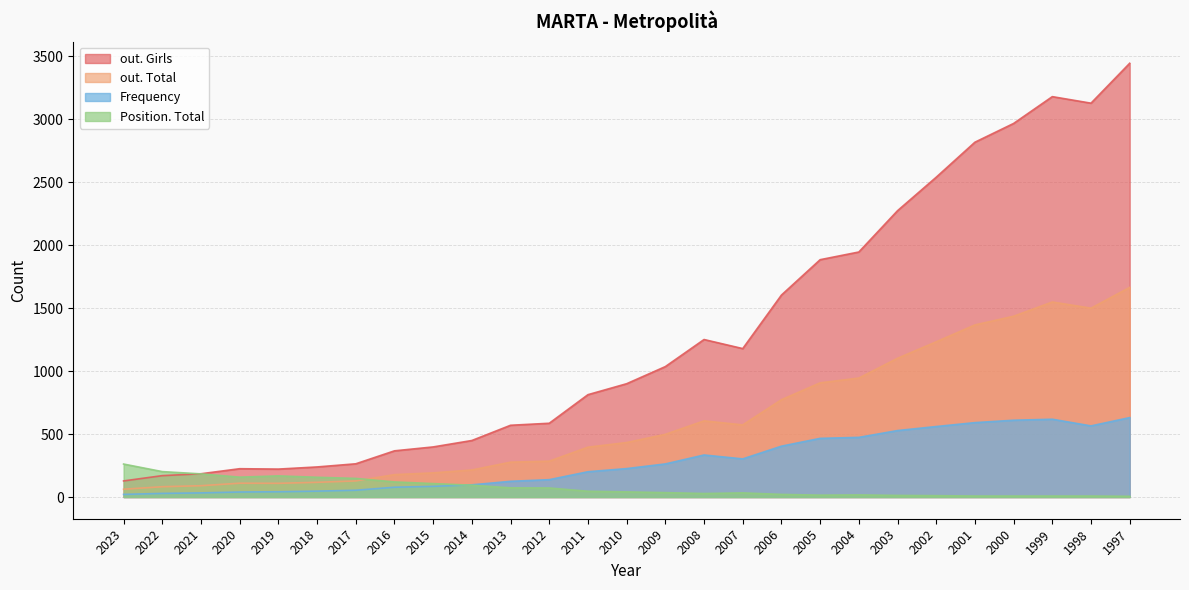

What is the spread (max minus min) of values at 2020?

185